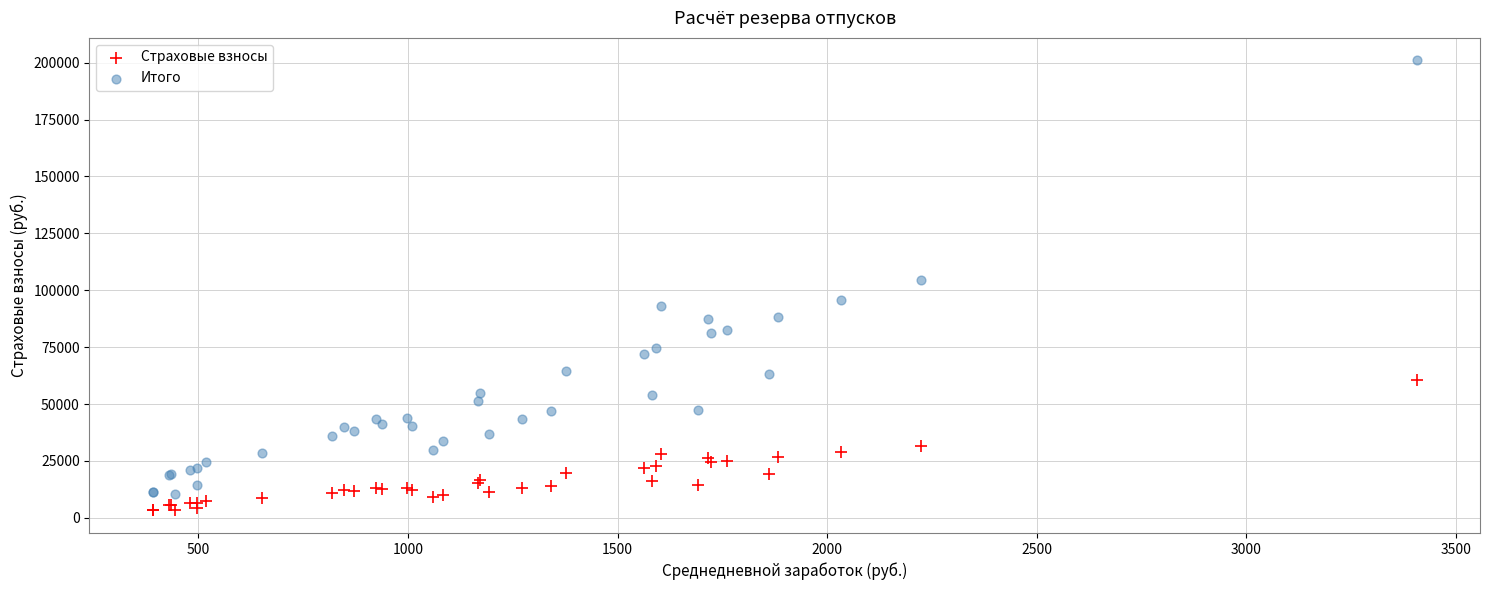

Which series contains the lowest Y value?

Страховые взносы